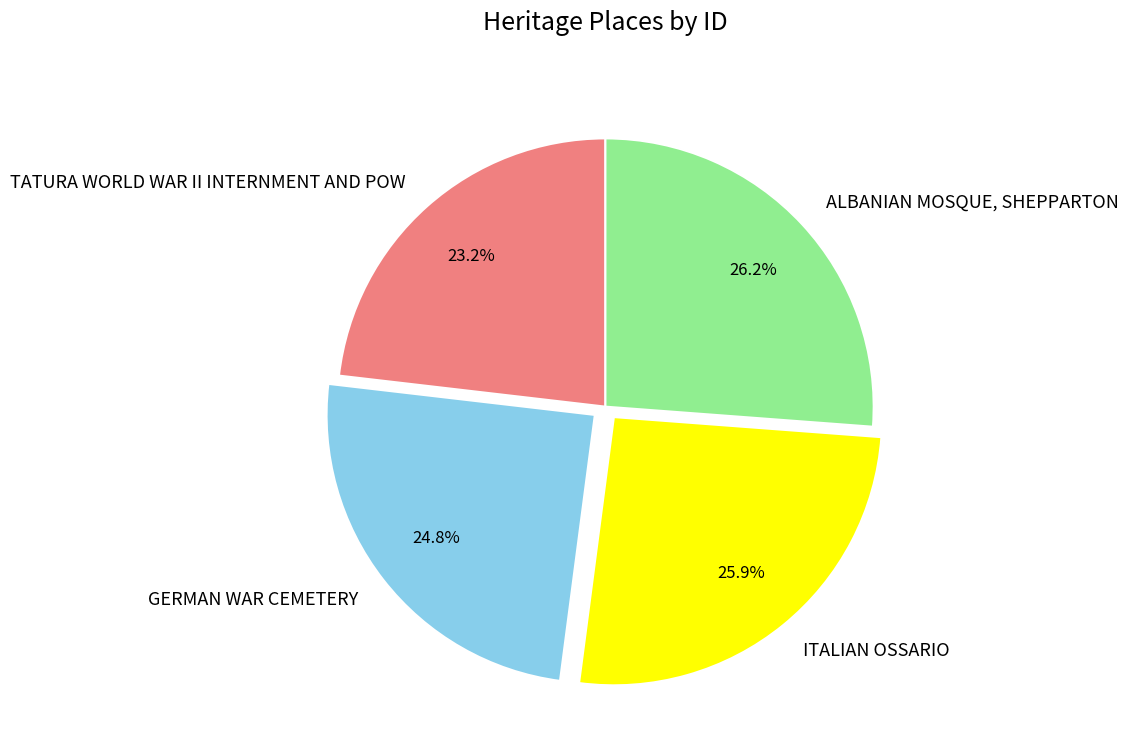

What percentage is the ITALIAN OSSARIO slice, to the nearest percent?

26%